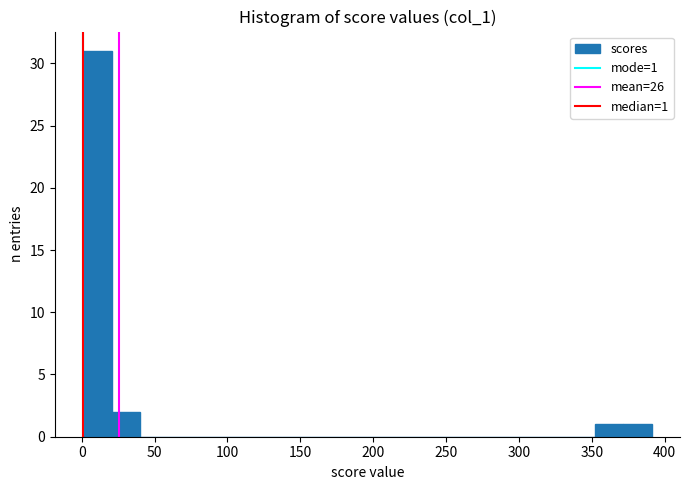

Around what value on the x-axis is the tallest bar? Give the approximate position of its centre, as read against the axis.

10